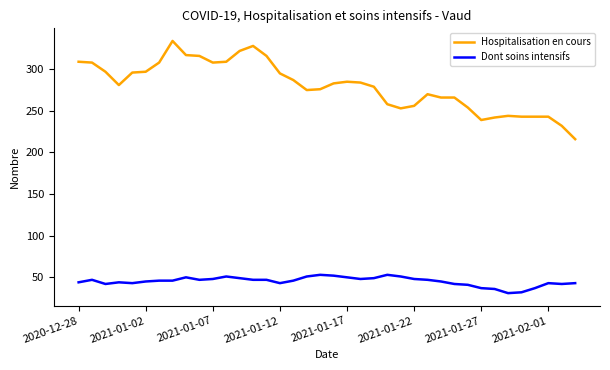

List the series in order of their overall mean, lowest first.

Dont soins intensifs, Hospitalisation en cours